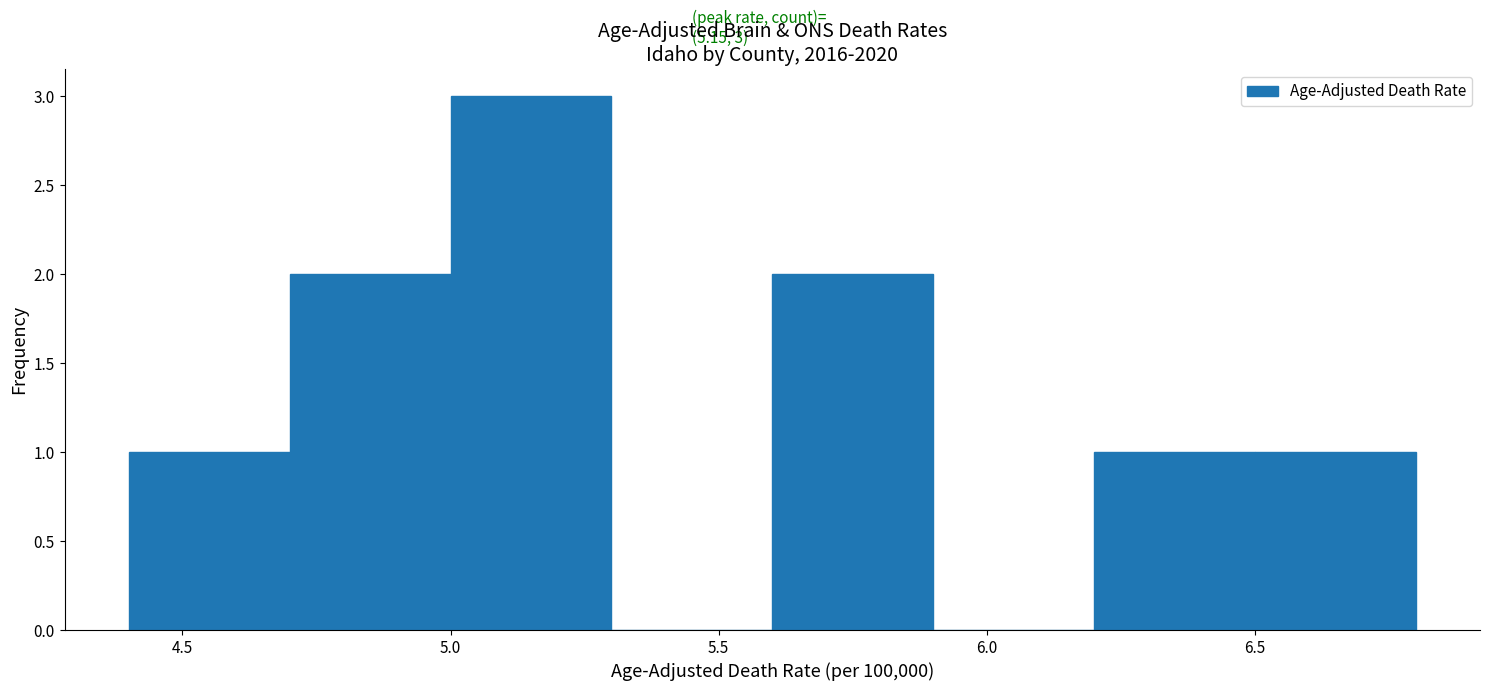

Which range on the x-axis has the tallest bar?

5.0 to 5.3